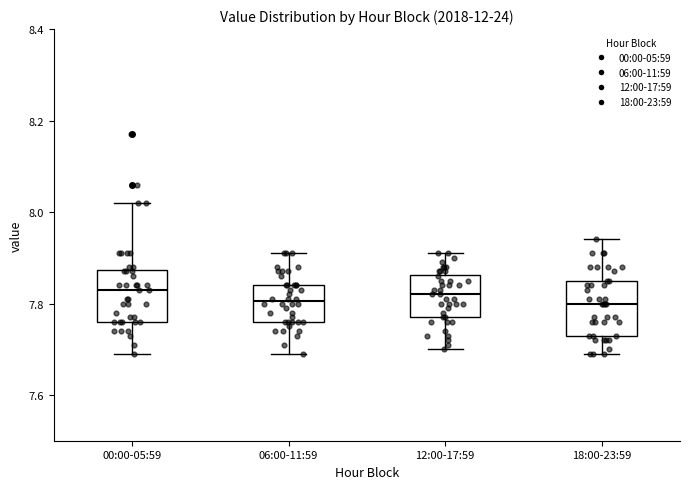

Where does the lower whisker of the box for 12:00-17:59 end on the y-axis? The values are not printed on the chart, so give them approximately, as read against the axis.

7.70